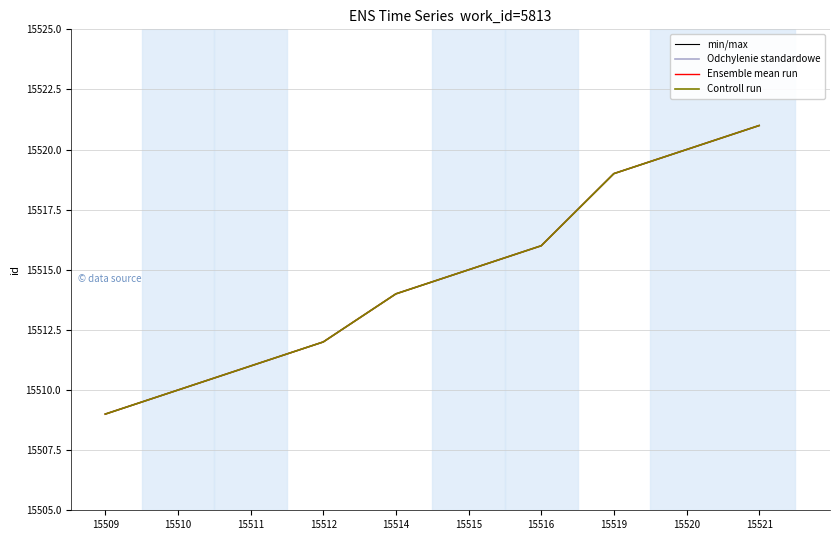

Which series has the largest range (max minus min)?

min/max